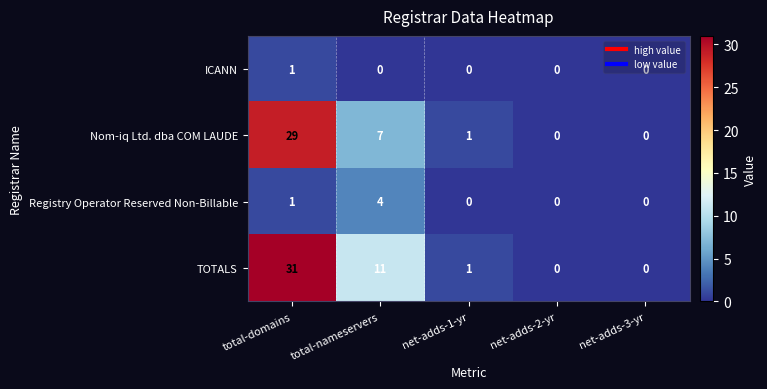

How many data points in Nom-iq Ltd. dba COM LAUDE are less than 1?

2